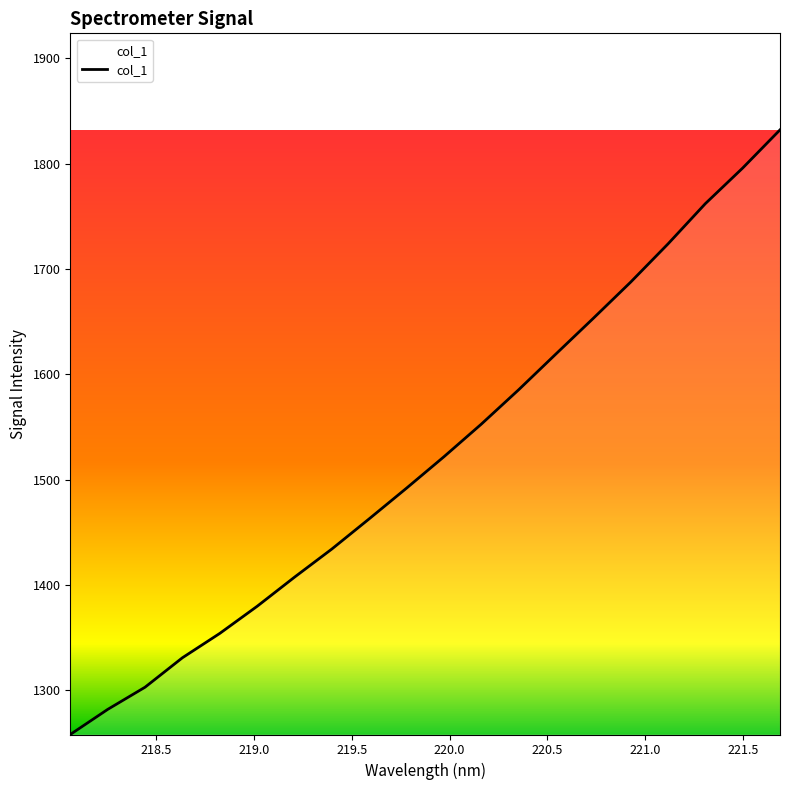

What is the difference between the maximum and minimum values?

573.7